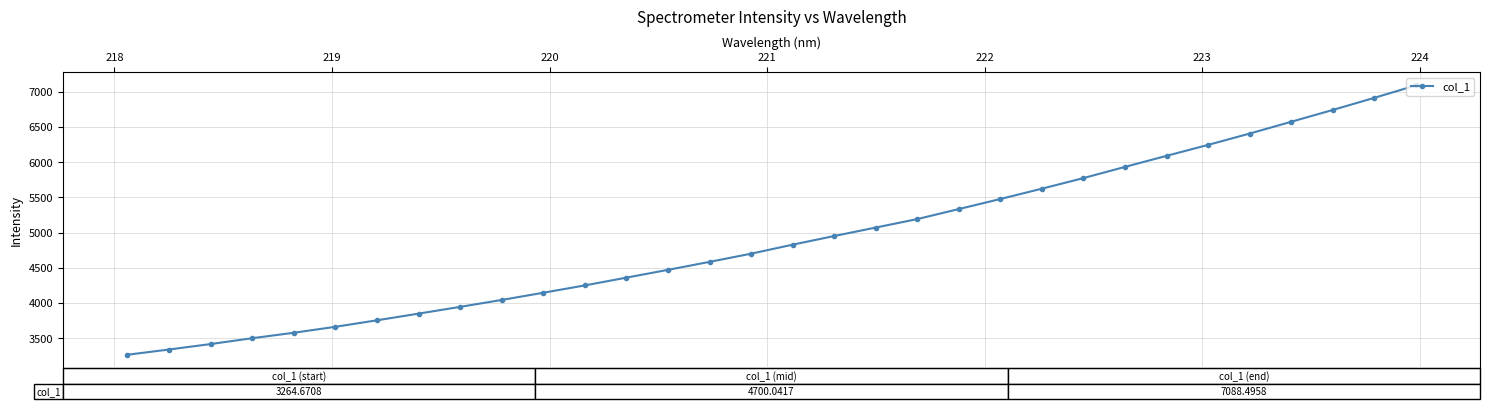

What is the average value?

4909.1